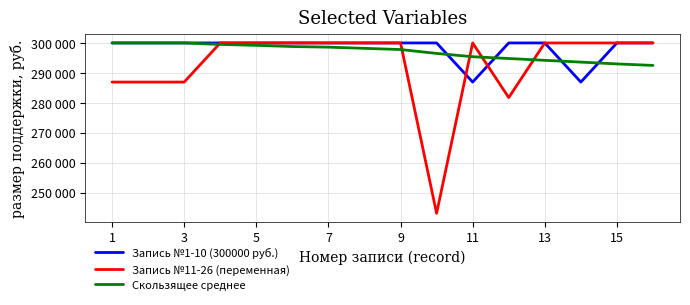

Does the chart display data point markers on the line(s)?

No